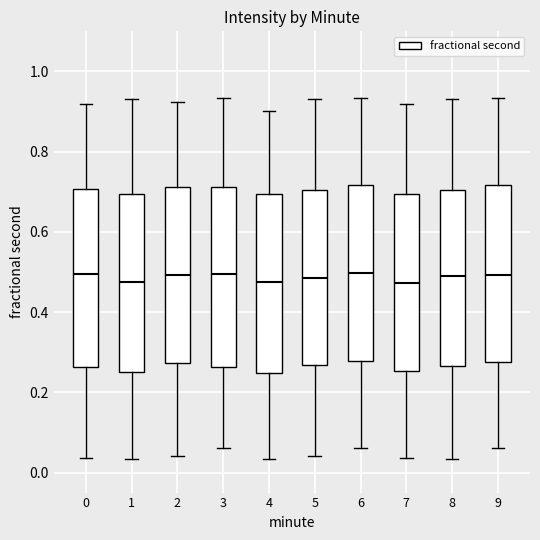

Reading left to right, read every box against the y-axis: the position of its median line, the range the box covers, and the ends of its whiskers. The values are not printed on the chart, so give them approximately, as read against the axis.

0: median 0.50, box 0.26 to 0.70, whiskers 0.04 to 0.92
1: median 0.48, box 0.24 to 0.70, whiskers 0.04 to 0.94
2: median 0.50, box 0.28 to 0.72, whiskers 0.04 to 0.92
3: median 0.50, box 0.26 to 0.72, whiskers 0.06 to 0.94
4: median 0.48, box 0.24 to 0.70, whiskers 0.04 to 0.90
5: median 0.48, box 0.26 to 0.70, whiskers 0.04 to 0.94
6: median 0.50, box 0.28 to 0.72, whiskers 0.06 to 0.94
7: median 0.48, box 0.26 to 0.70, whiskers 0.04 to 0.92
8: median 0.50, box 0.26 to 0.70, whiskers 0.04 to 0.94
9: median 0.50, box 0.28 to 0.72, whiskers 0.06 to 0.94